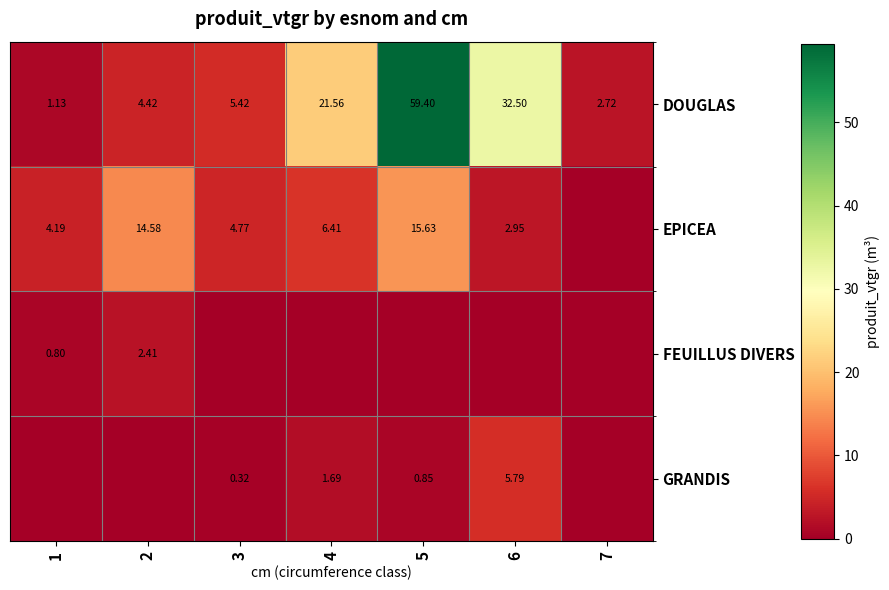

Is it true that EPICEA equals 6.6 at 7?

False